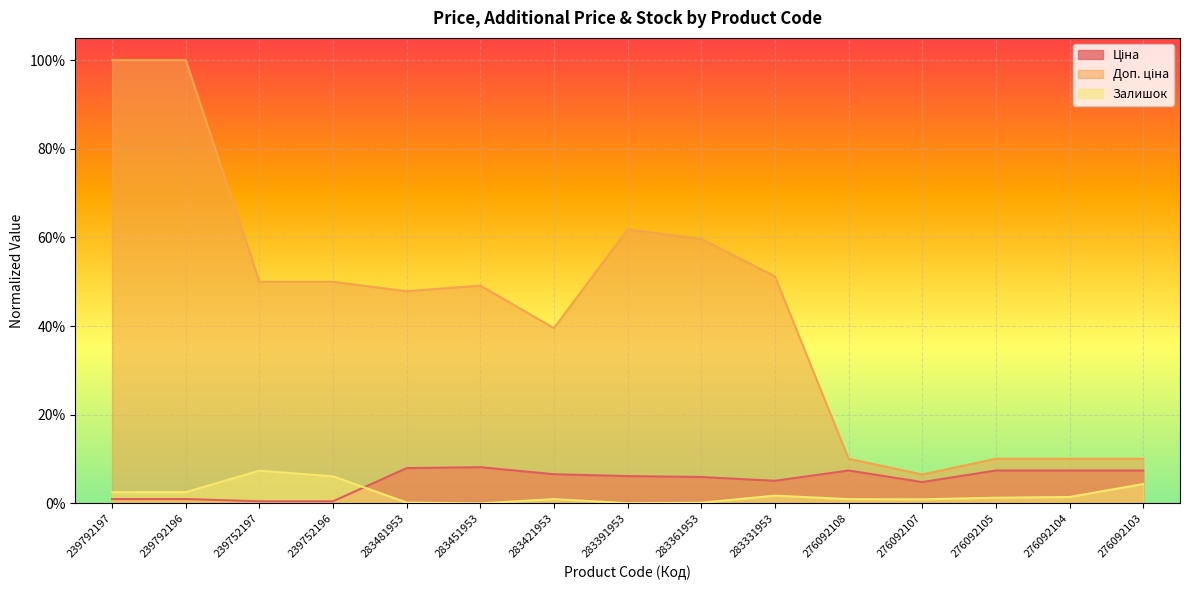

Reading left to right, transcribe all the data shown in this chart.

Ціна: 239792197=0.0	239792196=0.0	239752197=0.0	239752196=0.0	283481953=0.1	283451953=0.1	283421953=0.1	283391953=0.1	283361953=0.1	283331953=0.1	276092108=0.1	276092107=0.0	276092105=0.1	276092104=0.1	276092103=0.1
Доп. ціна: 239792197=1.0	239792196=1.0	239752197=0.5	239752196=0.5	283481953=0.5	283451953=0.5	283421953=0.4	283391953=0.6	283361953=0.6	283331953=0.5	276092108=0.1	276092107=0.1	276092105=0.1	276092104=0.1	276092103=0.1
Залишок: 239792197=0.0	239792196=0.0	239752197=0.1	239752196=0.1	283481953=0.0	283451953=0.0	283421953=0.0	283391953=0.0	283361953=0.0	283331953=0.0	276092108=0.0	276092107=0.0	276092105=0.0	276092104=0.0	276092103=0.0